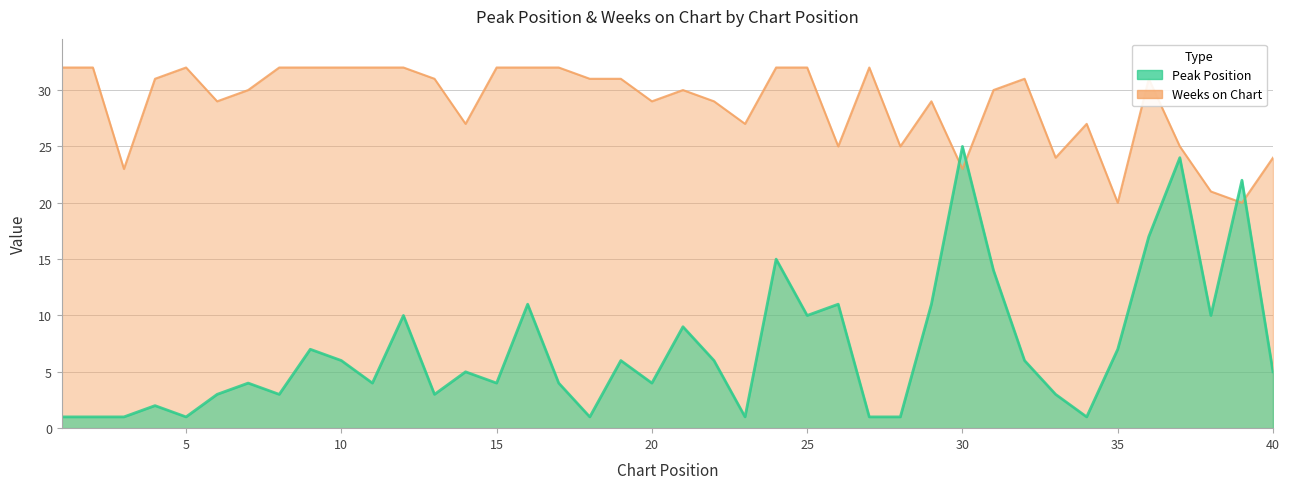

At which category does Peak Position reach its first local peak?

4